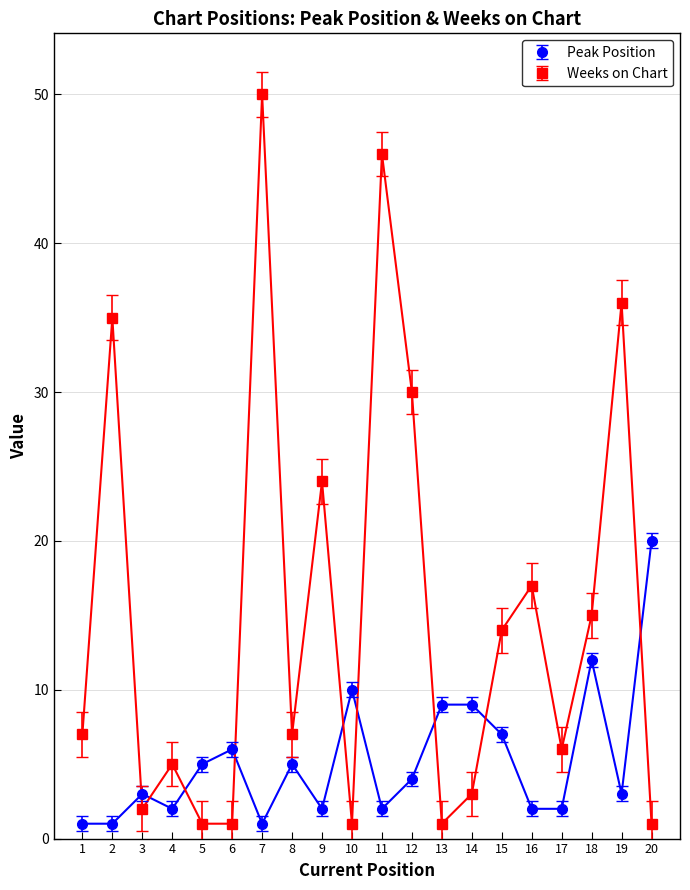

What are all the series names shown in the legend?

Peak Position, Weeks on Chart